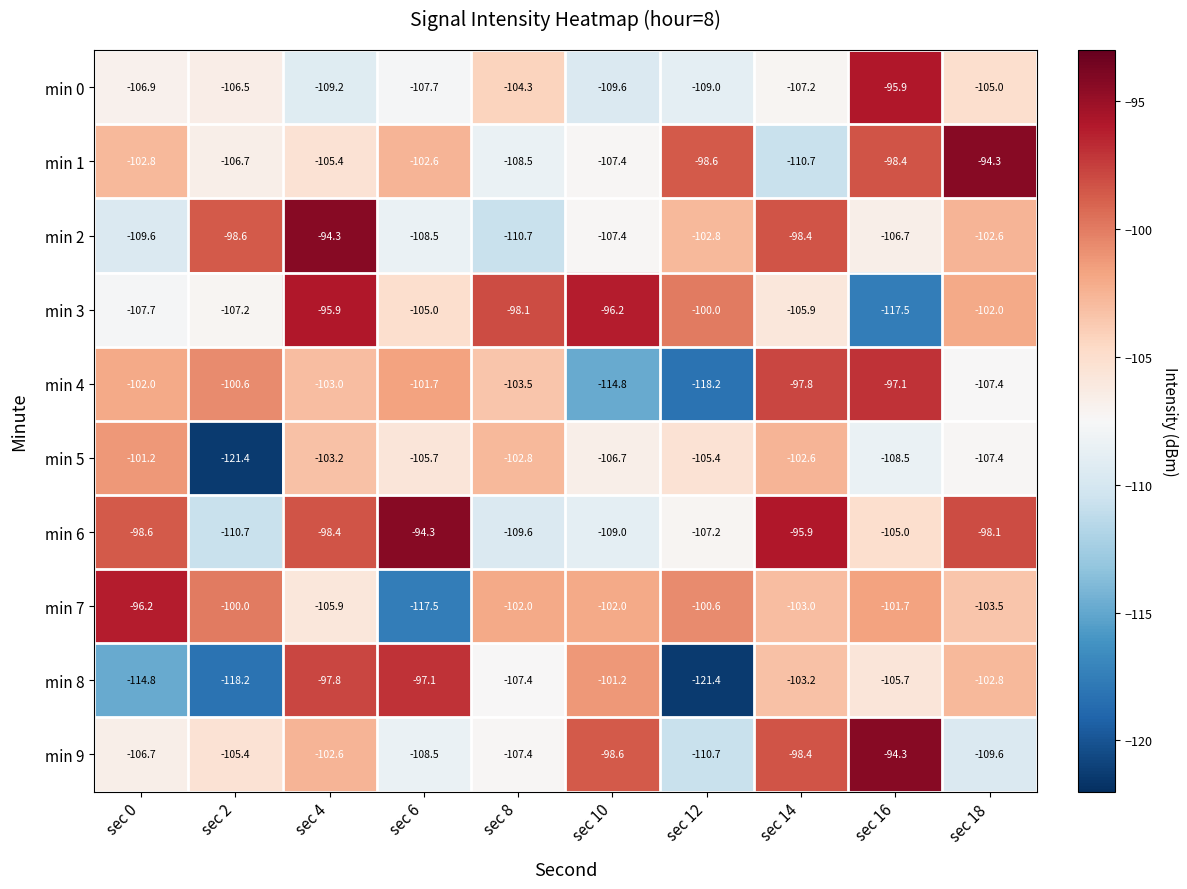

What is the maximum value shown in the chart?

-94.3